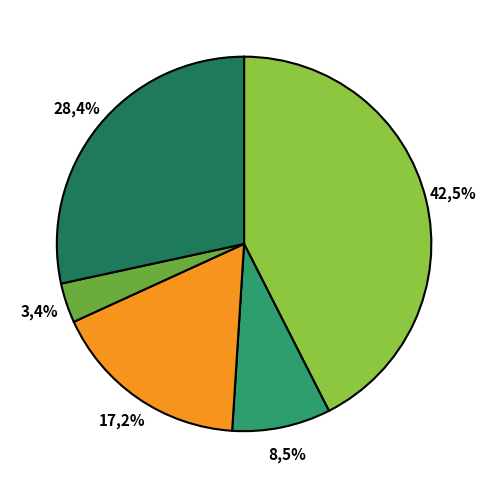

Do HSI and HHI together represent more than half of the pie?

Yes